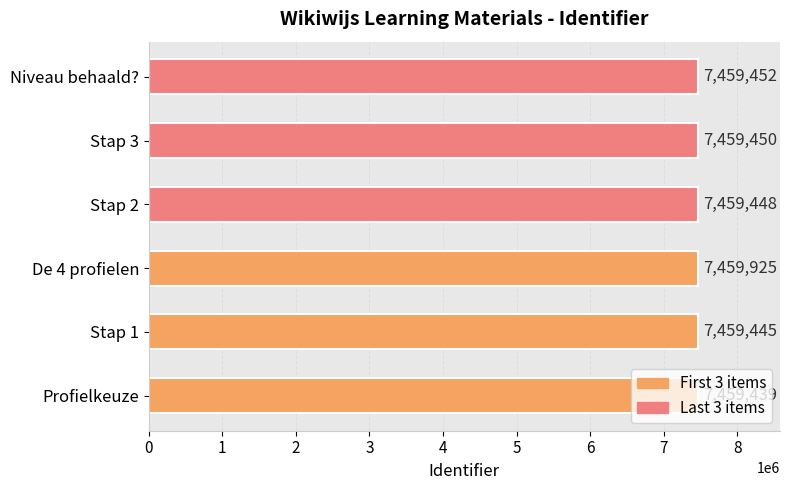

Read the value at Stap 1.

7459445